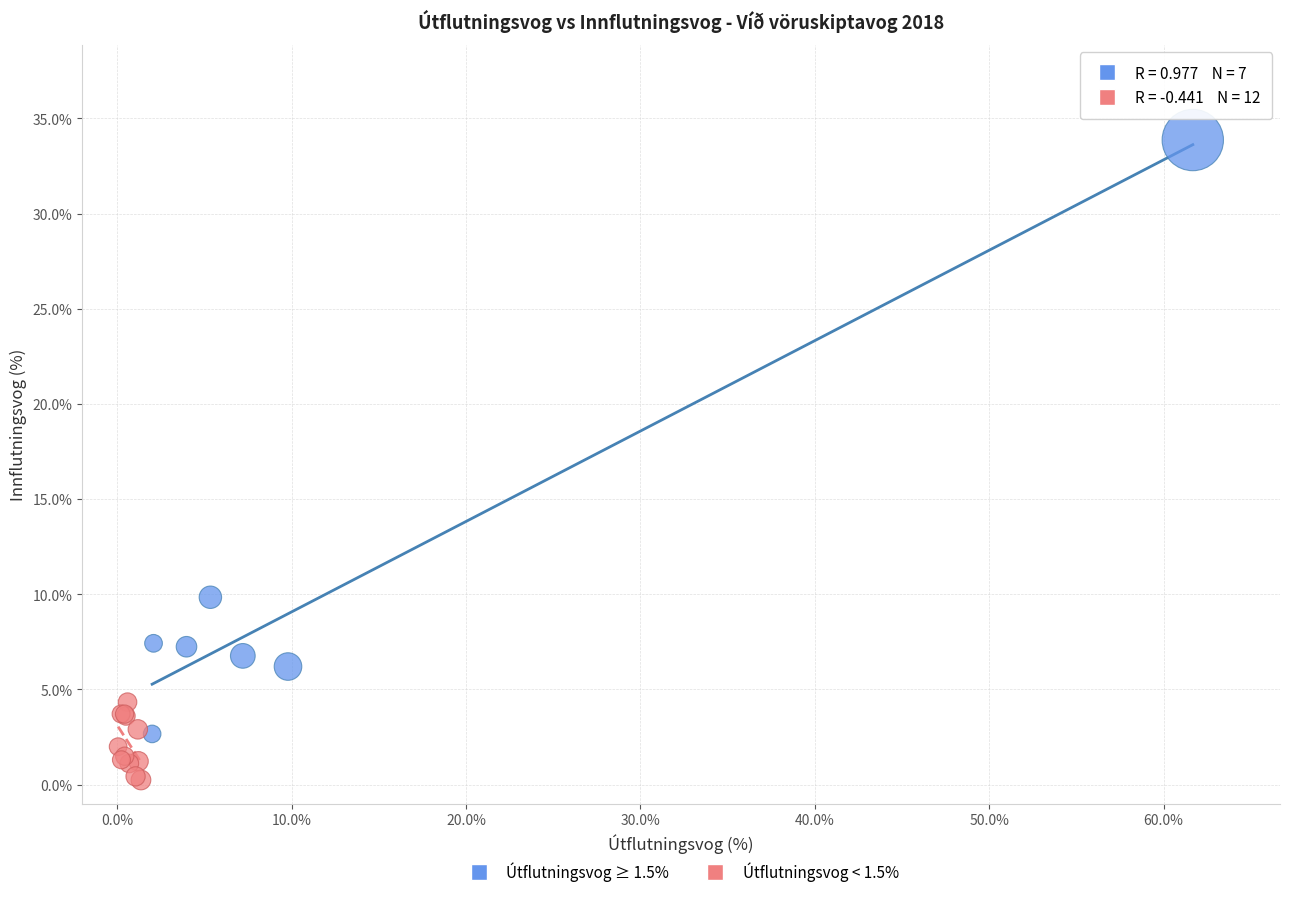

What are all the series names shown in the legend?

Útflutningsvog ≥ 1.5%, Útflutningsvog < 1.5%